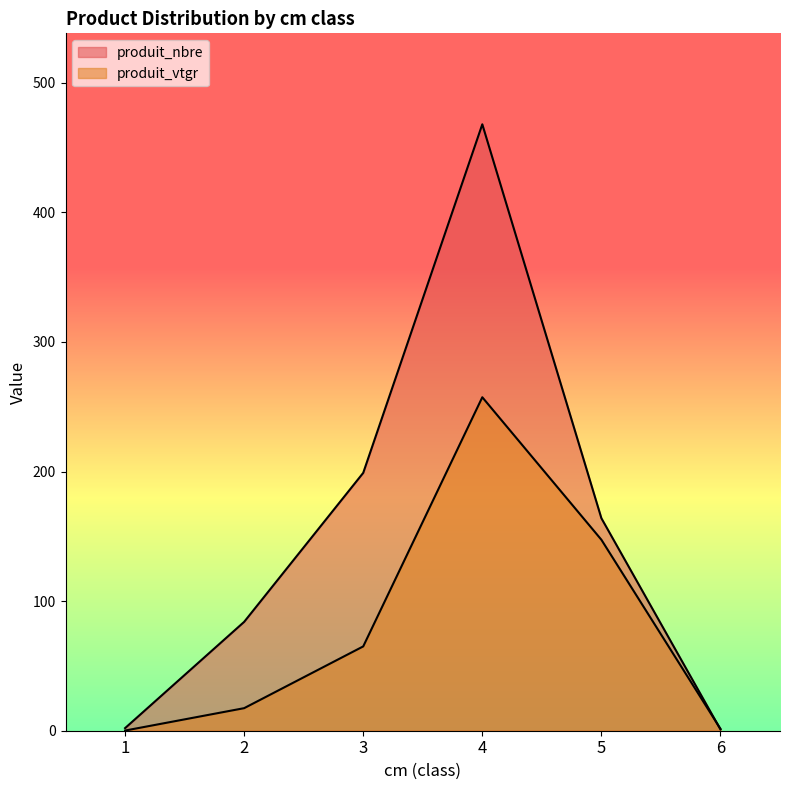

How many lines are shown in the chart?

2